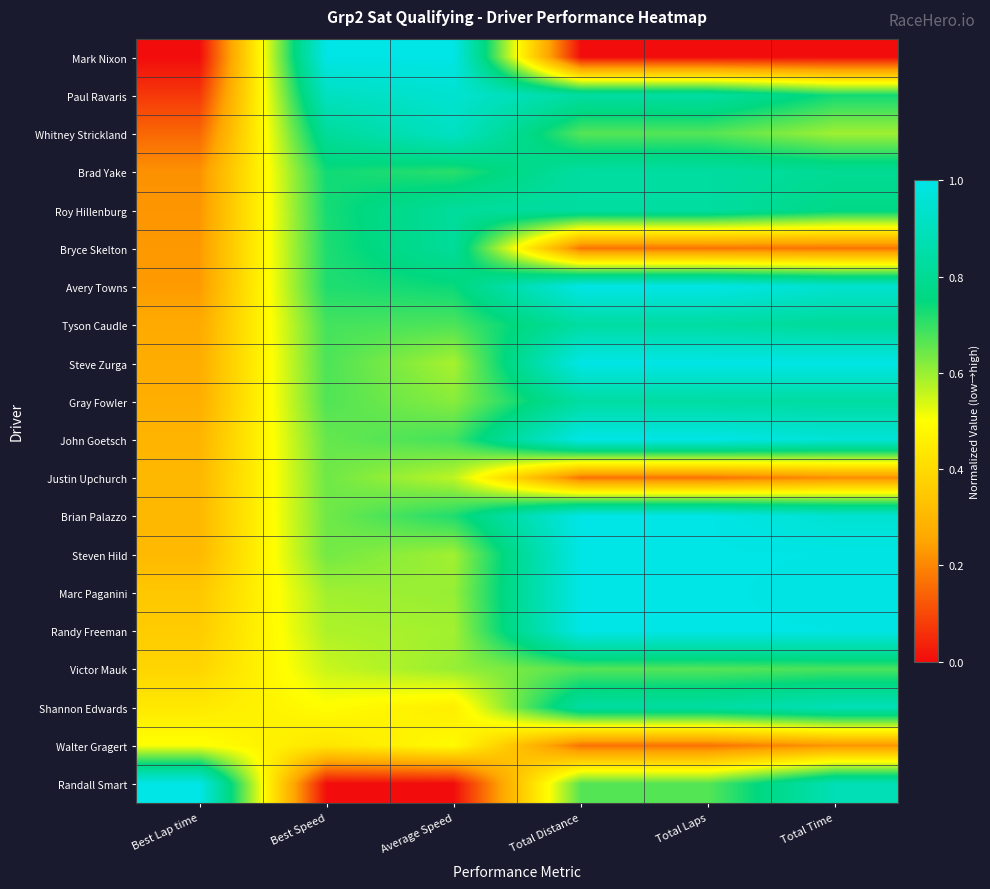

Reading left to right, transcribe all the data shown in this chart.

Mark Nixon: Best Lap time=0.0	Best Speed=1.0	Average Speed=1.0	Total Distance=0.0	Total Laps=0.0	Total Time=0.0
Paul Ravaris: Best Lap time=0.1	Best Speed=0.9	Average Speed=0.9	Total Distance=0.8	Total Laps=0.8	Total Time=0.7
Whitney Strickland: Best Lap time=0.1	Best Speed=0.8	Average Speed=0.9	Total Distance=0.7	Total Laps=0.7	Total Time=0.6
Brad Yake: Best Lap time=0.2	Best Speed=0.7	Average Speed=0.7	Total Distance=0.8	Total Laps=0.8	Total Time=0.8
Roy Hillenburg: Best Lap time=0.2	Best Speed=0.7	Average Speed=0.8	Total Distance=0.8	Total Laps=0.8	Total Time=0.8
Bryce Skelton: Best Lap time=0.2	Best Speed=0.7	Average Speed=0.8	Total Distance=0.2	Total Laps=0.2	Total Time=0.2
Avery Towns: Best Lap time=0.2	Best Speed=0.7	Average Speed=0.7	Total Distance=1.0	Total Laps=1.0	Total Time=0.9
Tyson Caudle: Best Lap time=0.3	Best Speed=0.7	Average Speed=0.7	Total Distance=0.8	Total Laps=0.8	Total Time=0.8
Steve Zurga: Best Lap time=0.3	Best Speed=0.7	Average Speed=0.6	Total Distance=1.0	Total Laps=1.0	Total Time=1.0
Gray Fowler: Best Lap time=0.3	Best Speed=0.7	Average Speed=0.6	Total Distance=0.8	Total Laps=0.8	Total Time=0.8
John Goetsch: Best Lap time=0.3	Best Speed=0.7	Average Speed=0.7	Total Distance=1.0	Total Laps=1.0	Total Time=1.0
Justin Upchurch: Best Lap time=0.3	Best Speed=0.6	Average Speed=0.6	Total Distance=0.2	Total Laps=0.2	Total Time=0.2
Brian Palazzo: Best Lap time=0.3	Best Speed=0.6	Average Speed=0.7	Total Distance=1.0	Total Laps=1.0	Total Time=1.0
Steven Hild: Best Lap time=0.3	Best Speed=0.6	Average Speed=0.6	Total Distance=1.0	Total Laps=1.0	Total Time=1.0
Marc Paganini: Best Lap time=0.3	Best Speed=0.6	Average Speed=0.6	Total Distance=1.0	Total Laps=1.0	Total Time=1.0
Randy Freeman: Best Lap time=0.4	Best Speed=0.6	Average Speed=0.6	Total Distance=1.0	Total Laps=1.0	Total Time=1.0
Victor Mauk: Best Lap time=0.4	Best Speed=0.6	Average Speed=0.6	Total Distance=0.7	Total Laps=0.7	Total Time=0.7
Shannon Edwards: Best Lap time=0.4	Best Speed=0.5	Average Speed=0.5	Total Distance=0.8	Total Laps=0.8	Total Time=0.9
Walter Gragert: Best Lap time=0.5	Best Speed=0.4	Average Speed=0.5	Total Distance=0.2	Total Laps=0.2	Total Time=0.2
Randall Smart: Best Lap time=1.0	Best Speed=0.0	Average Speed=0.0	Total Distance=0.7	Total Laps=0.7	Total Time=0.9